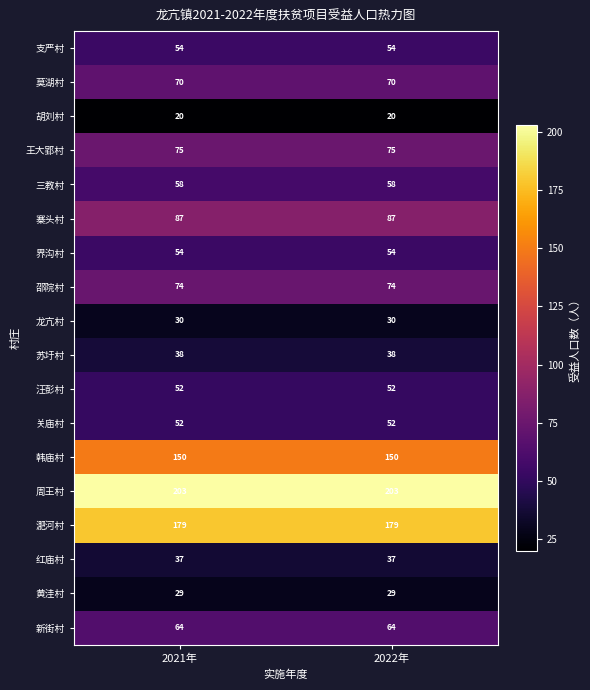

What is the spread (max minus min) of values at 2021年?

183